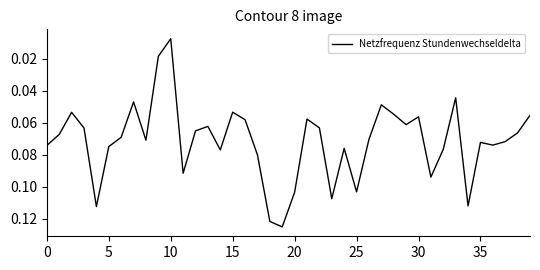

At which label is the value closest to 0?

10